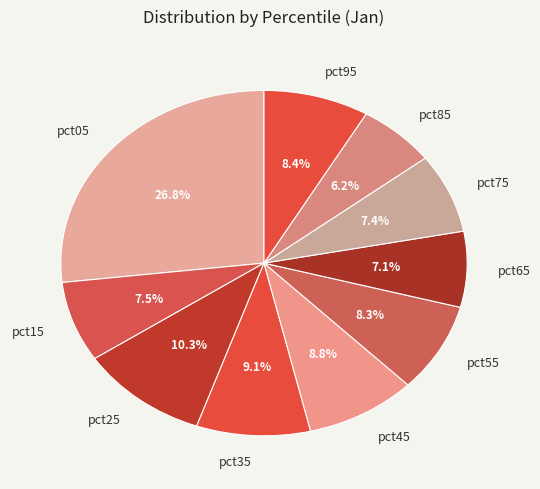

What percentage do pct15 and pct95 together represent?

15.9%